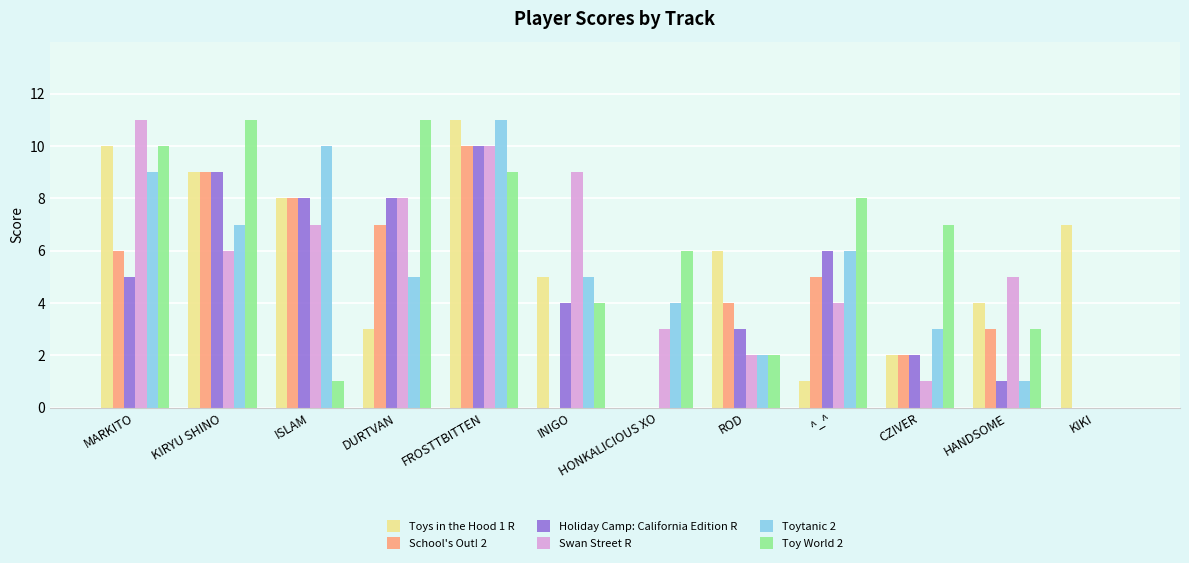

Between MARKITO and HONKALICIOUS XO, which series saw the biggest shift?

Toys in the Hood 1 R